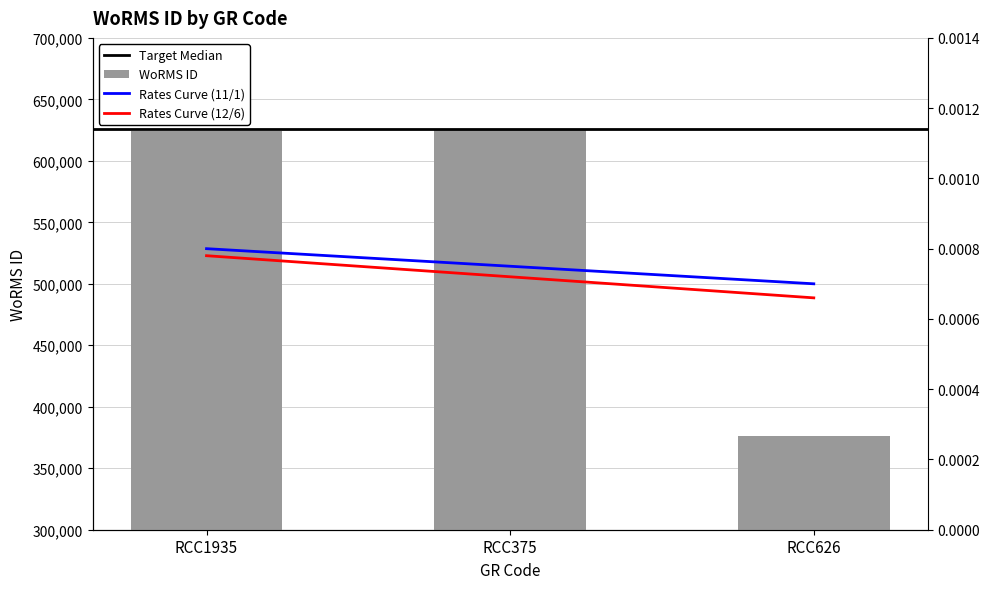

What position from the right is RCC626?

1